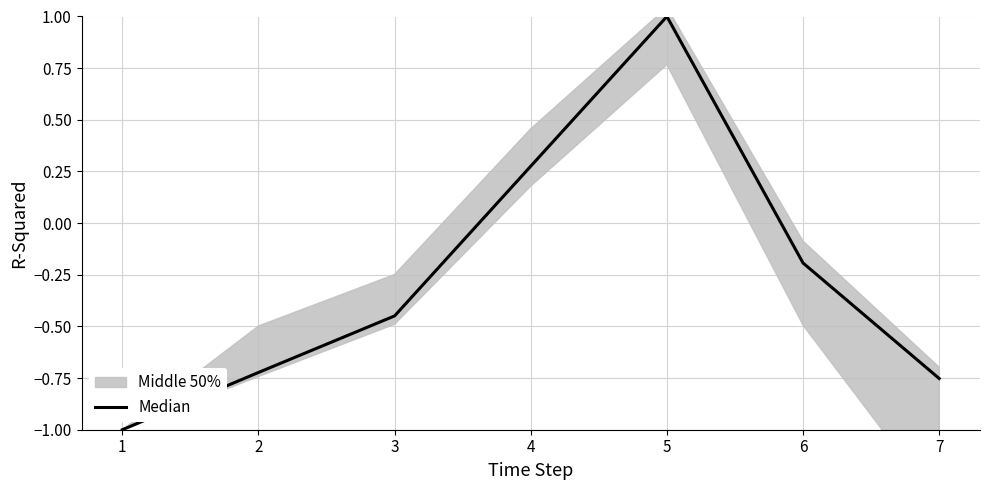

True or false: Median has a value of -1.0 at 1.

True